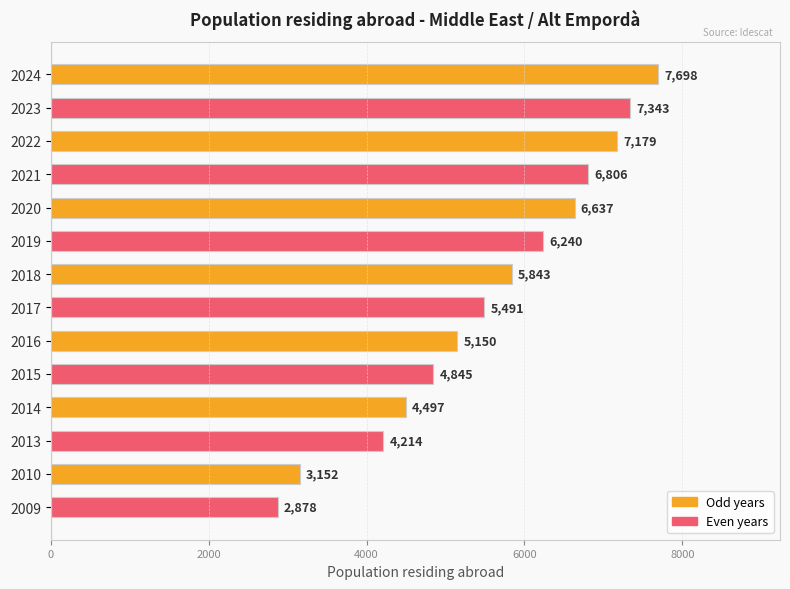

What is the value of the 11th bar from the top?

4497